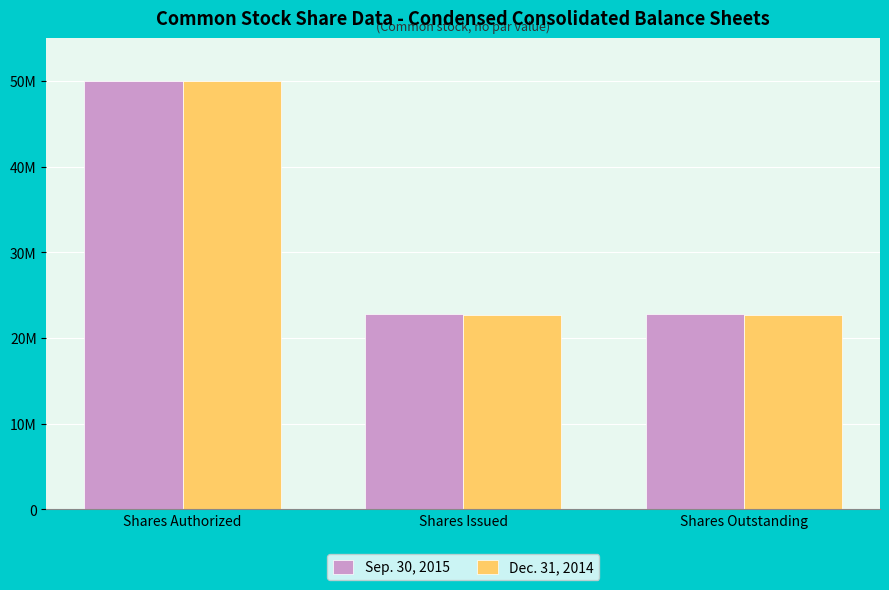

What is the label of the 2nd bar from the left?

Shares Issued